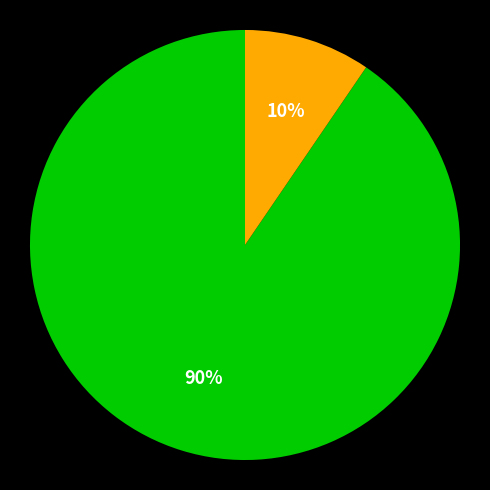

Is there any slice that represents more than half of the pie?

Yes